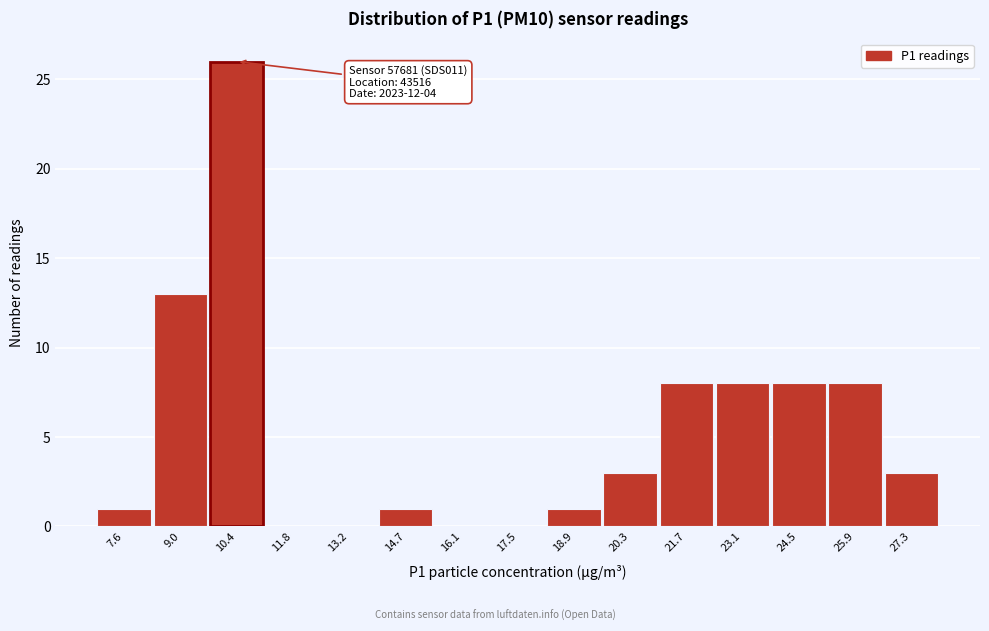

Reading right to left, list all the values displayed in this chart.

27.3=3	25.9=8	24.5=8	23.1=8	21.7=8	20.3=3	18.9=1	17.5=0	16.1=0	14.7=1	13.2=0	11.8=0	10.4=26	9.0=13	7.6=1